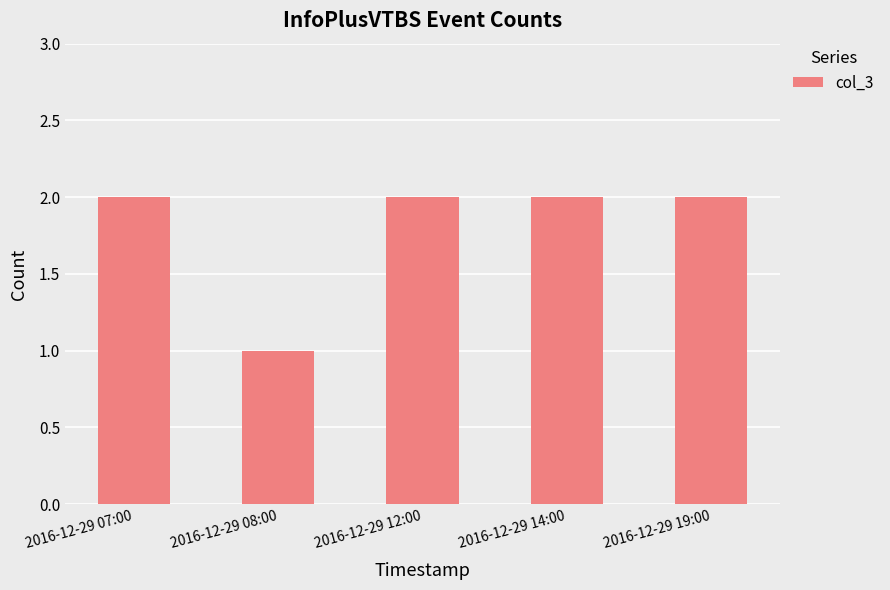

At which label is the value closest to 1?

2016-12-29 08:00